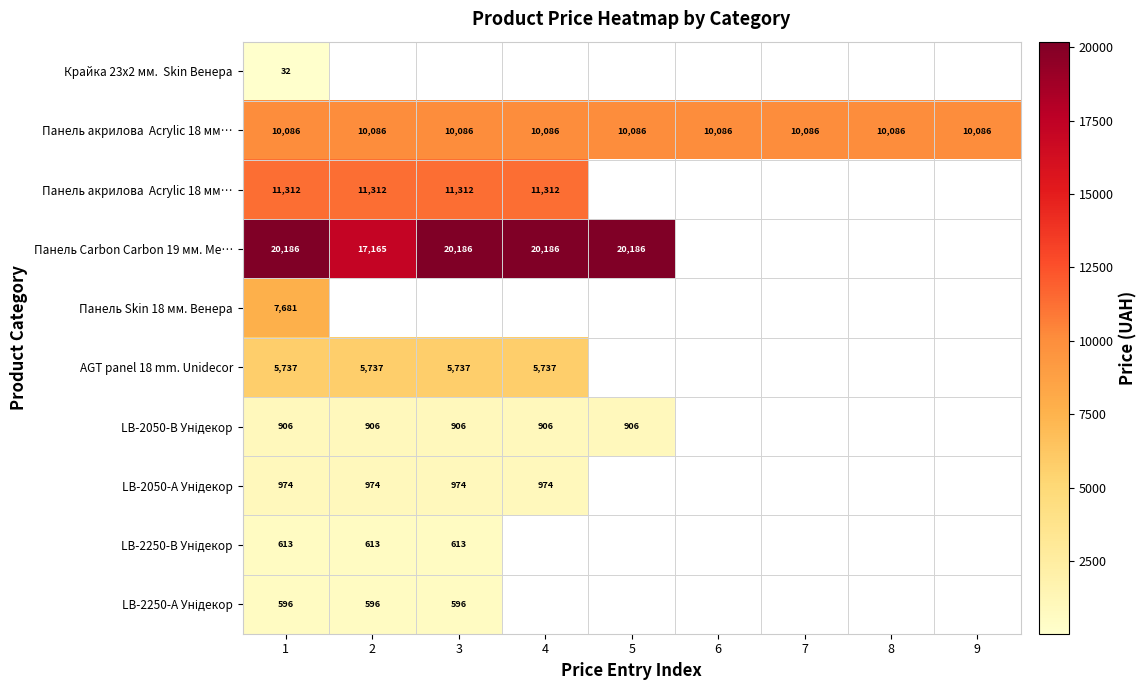

Between 4 and 5, which is larger?

5